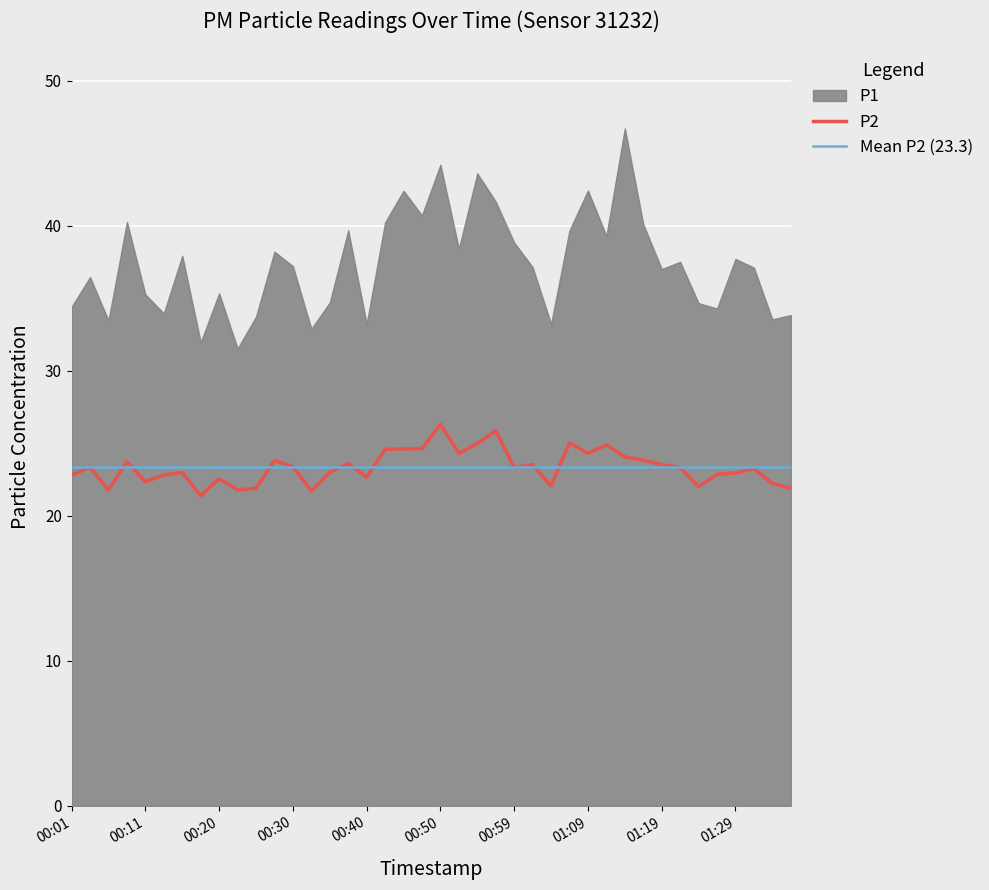

What is the difference between the maximum and minimum values?

4.9